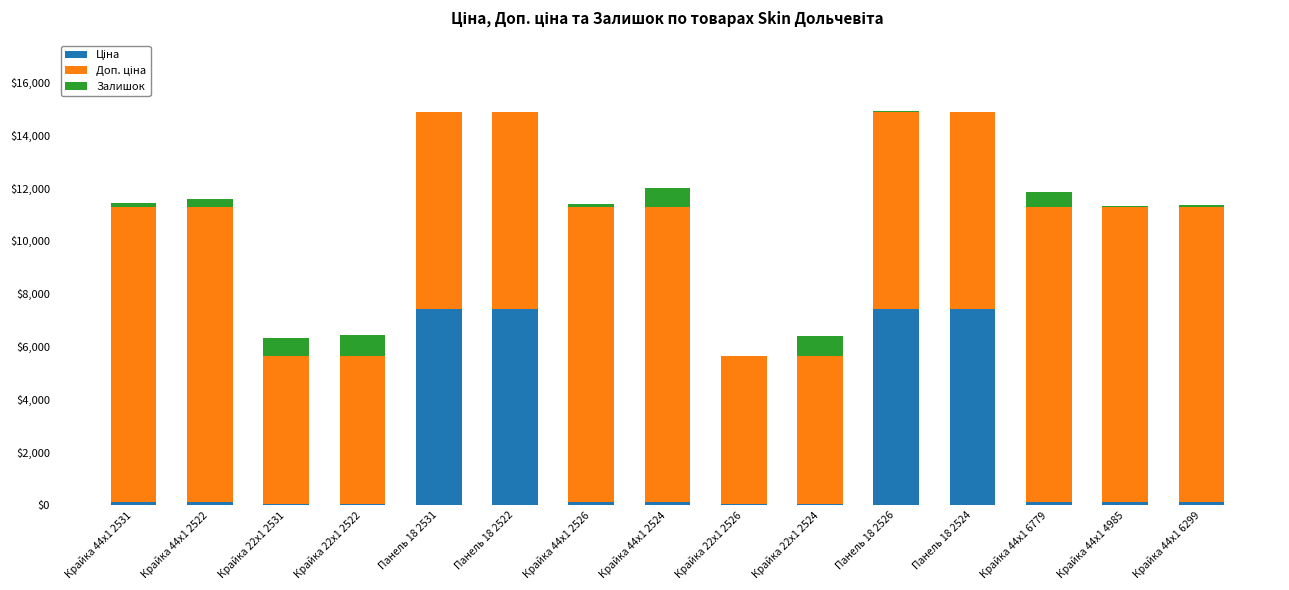

How many categories are shown in the chart?

15